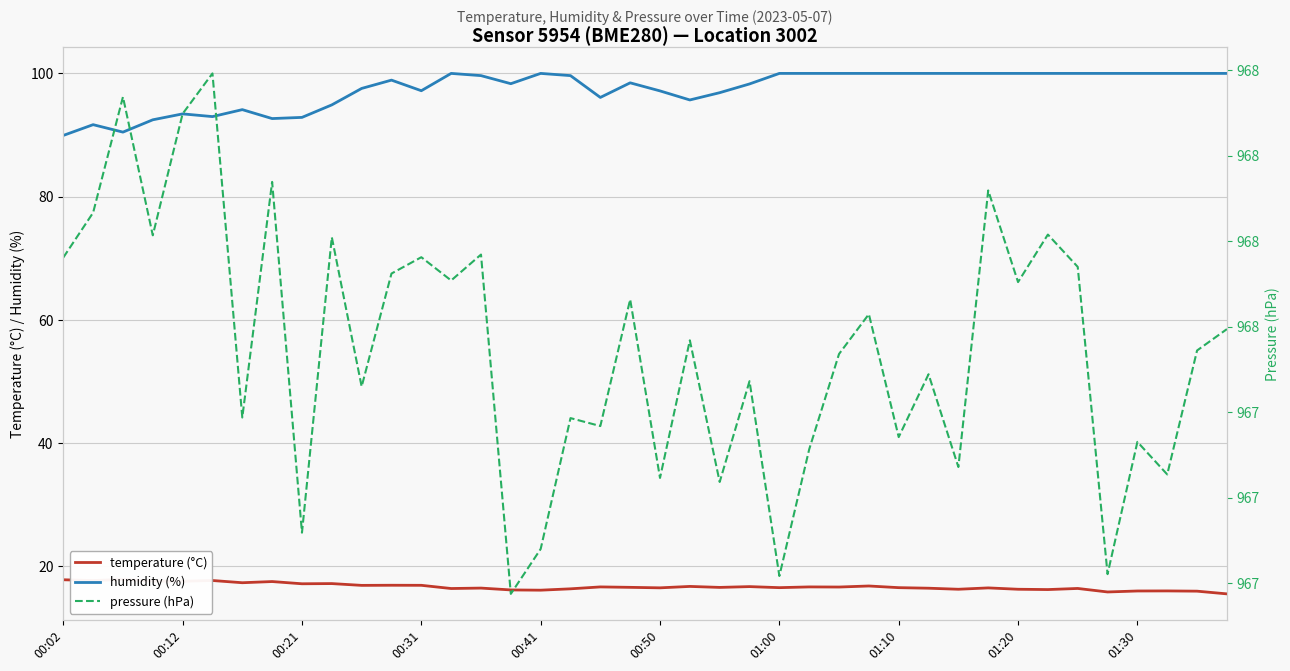

True or false: humidity (%) has a value of 100.0 at 01:10.

True